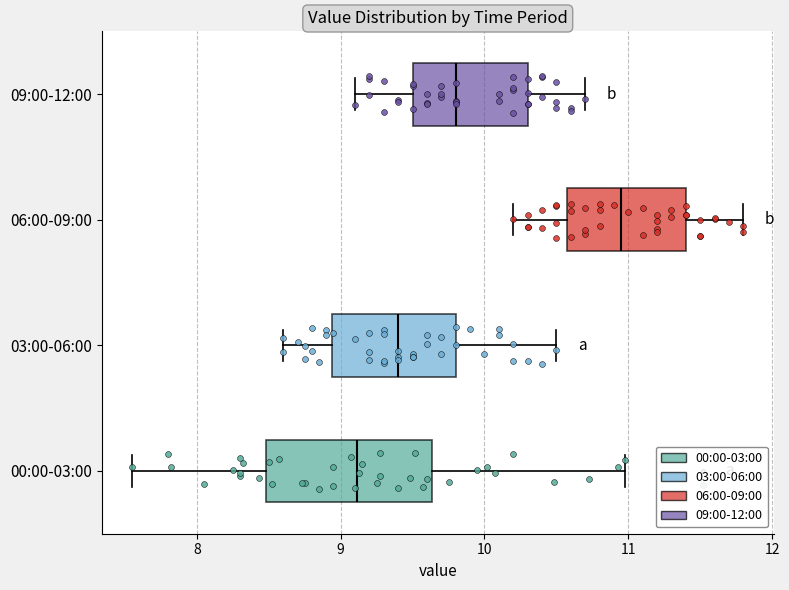

Where does the left whisker of the box for 09:00-12:00 end on the x-axis? The values are not printed on the chart, so give them approximately, as read against the axis.

9.1